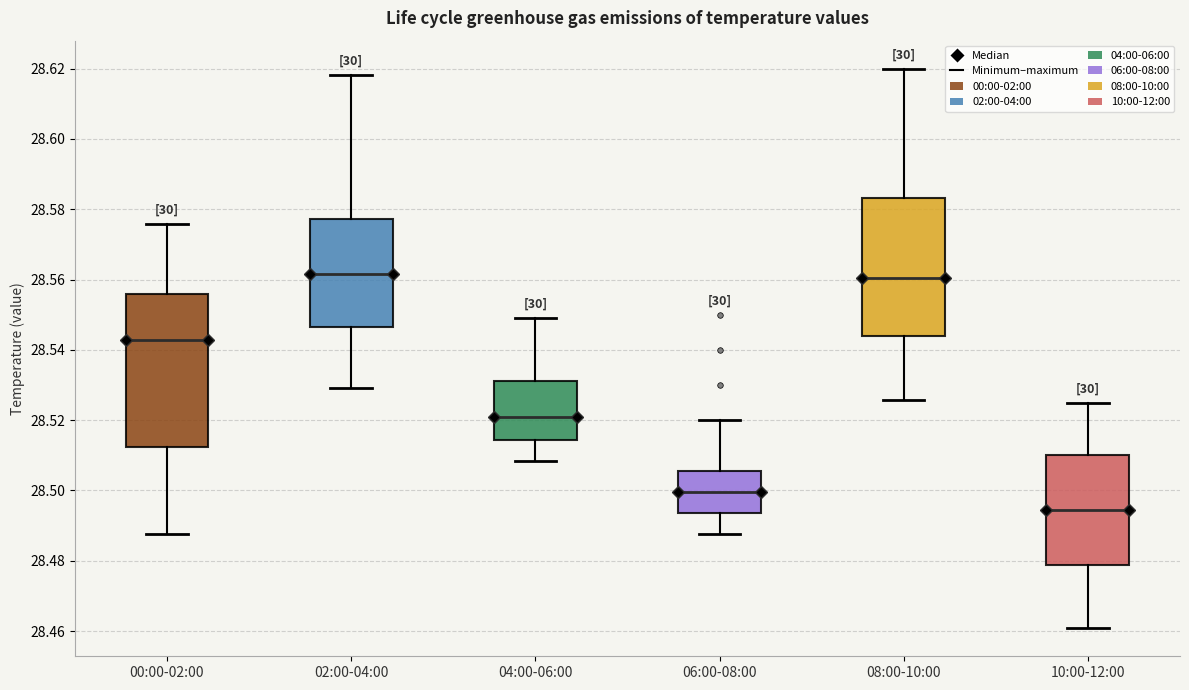

Reading left to right, transcribe this box plot: for each box, give where its median line is, the range the box spans, and where its two whiskers end, as read against the y-axis. The values are not printed on the chart, so give them approximately, as read against the axis.

00:00-02:00: median 28.542, box 28.512 to 28.556, whiskers 28.488 to 28.576
02:00-04:00: median 28.562, box 28.546 to 28.578, whiskers 28.530 to 28.618
04:00-06:00: median 28.520, box 28.514 to 28.532, whiskers 28.508 to 28.550
06:00-08:00: median 28.500, box 28.494 to 28.506, whiskers 28.488 to 28.520
08:00-10:00: median 28.560, box 28.544 to 28.584, whiskers 28.526 to 28.620
10:00-12:00: median 28.494, box 28.478 to 28.510, whiskers 28.460 to 28.526